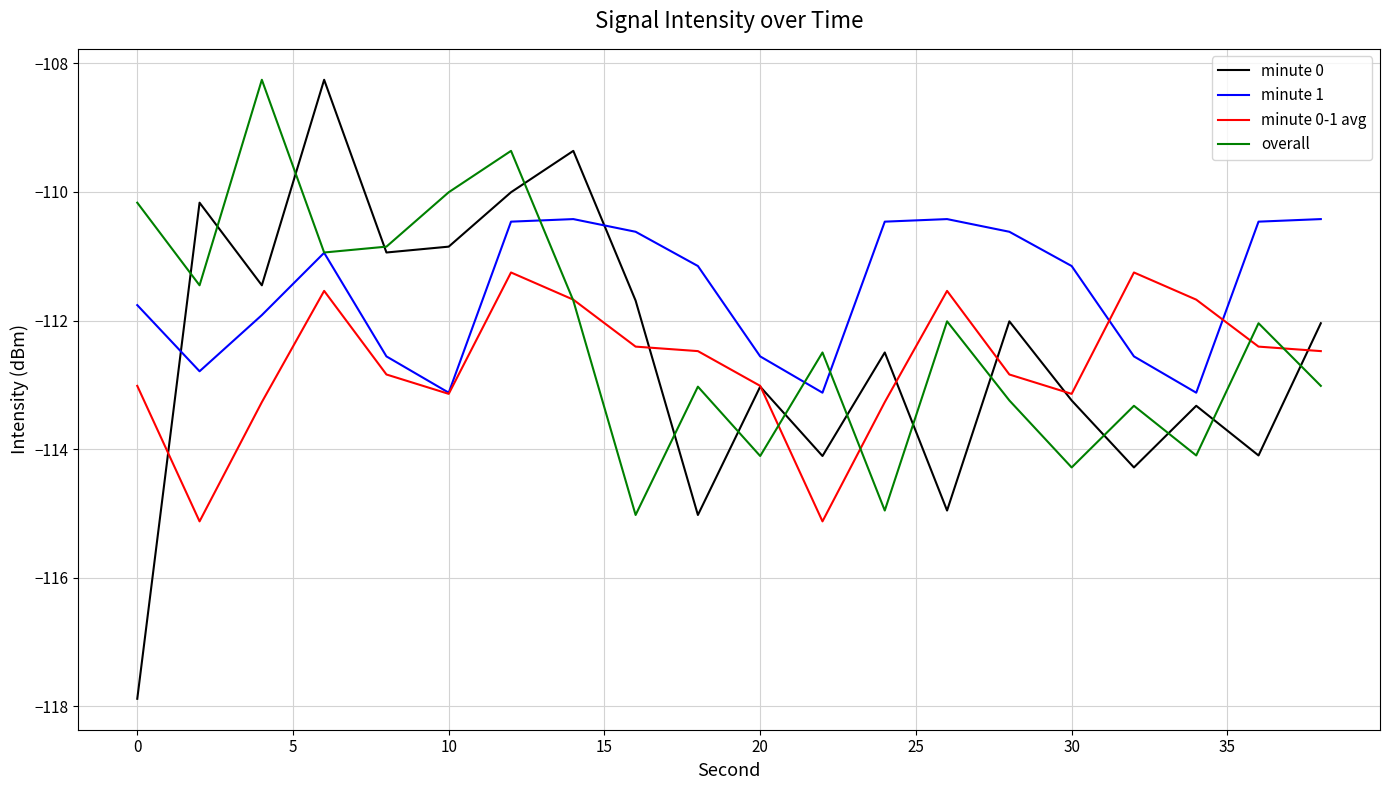

How many values in the minute 1 series exceed -111?

9